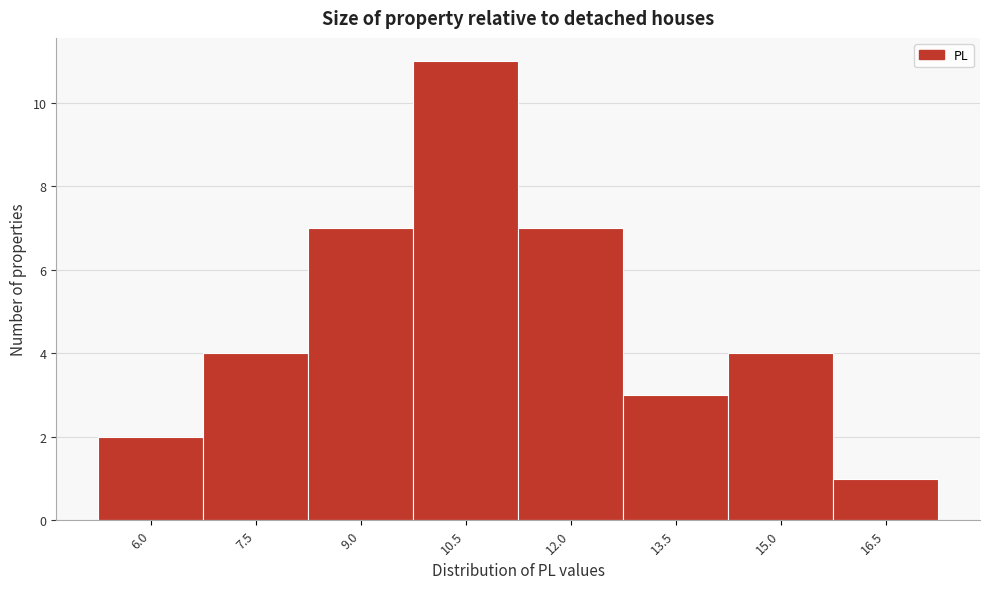

Reading left to right, extract all data points from this chart.

2	4	7	11	7	3	4	1